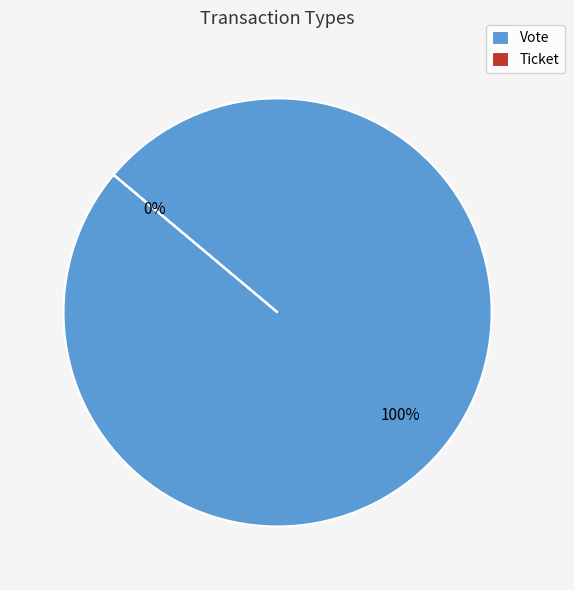

What percentage is the Vote slice, to the nearest percent?

100%